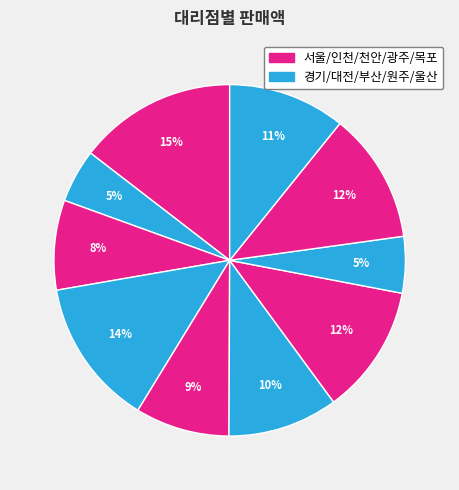

Is there any slice that represents more than half of the pie?

No